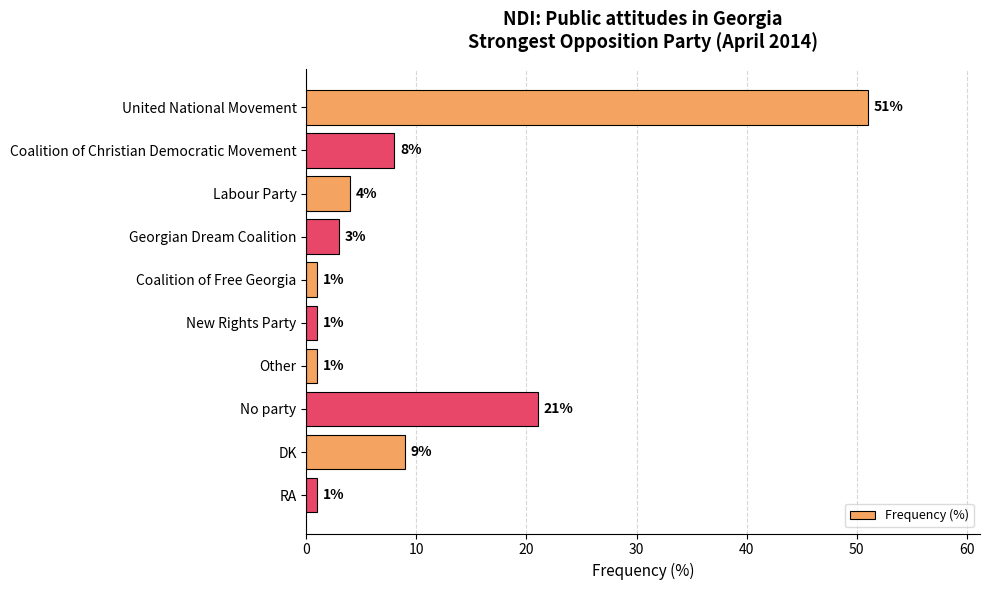

What is the label of the 7th bar from the top?

Other